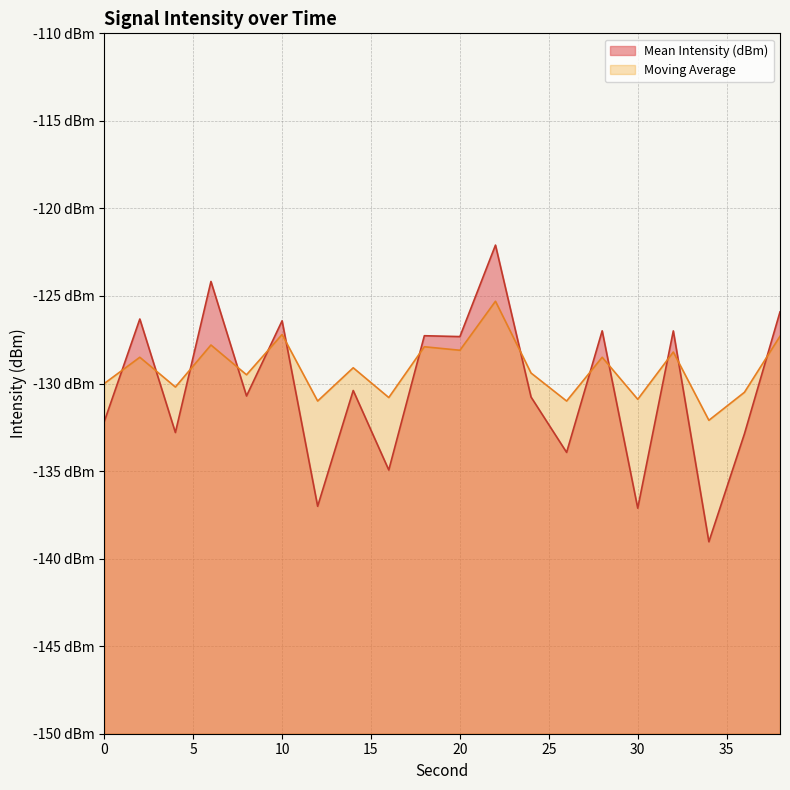

Between which two adjacent categories do Mean Intensity (dBm) and Moving Average first intersect?

0 and 2